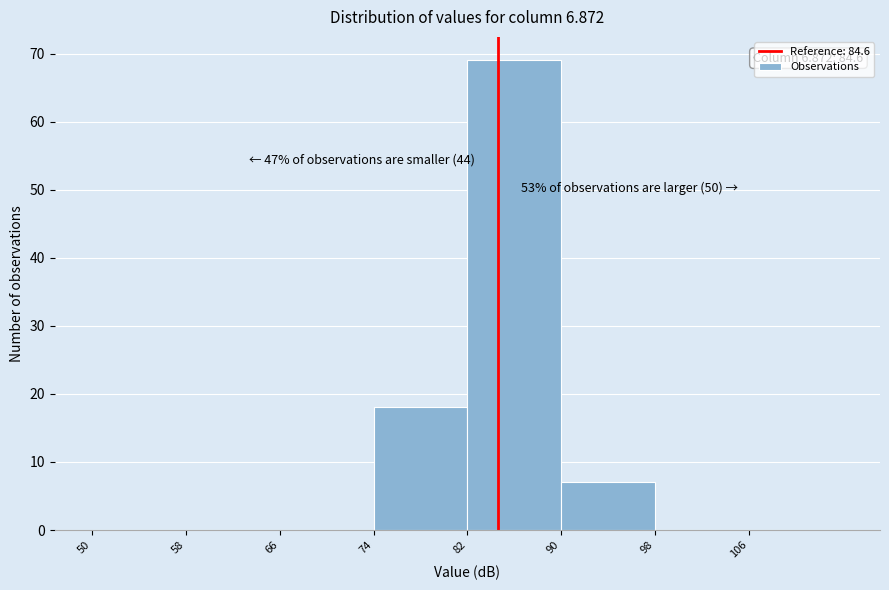

Which range on the x-axis has the tallest bar?

82 to 90